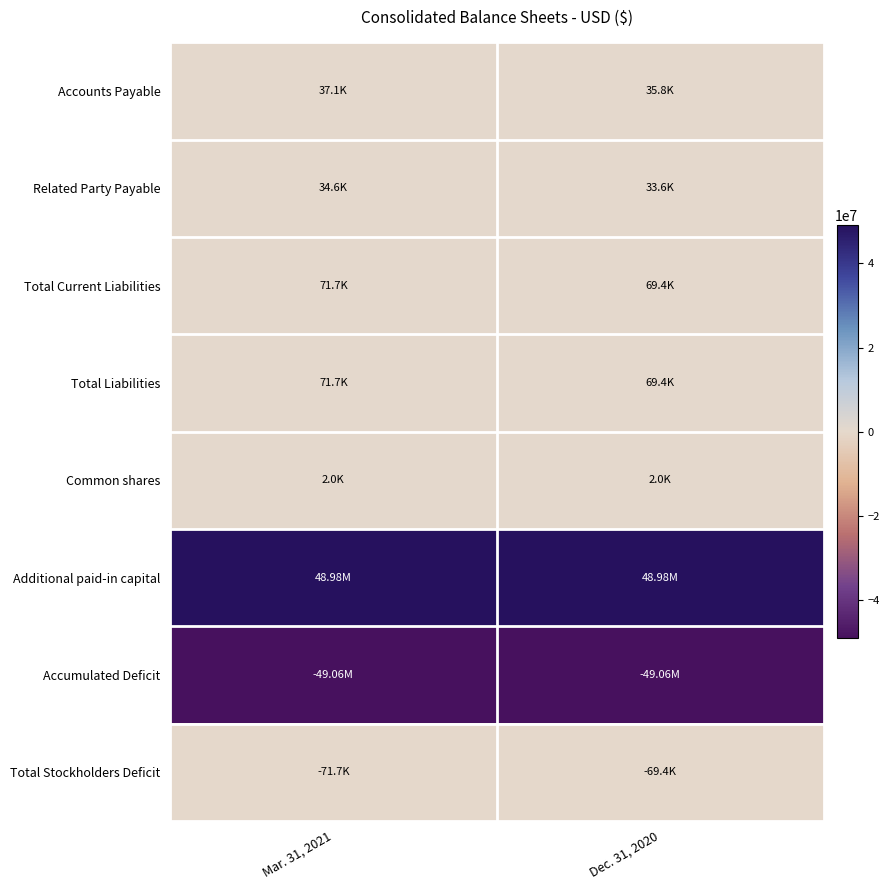

Rank the series at Dec. 31, 2020 from highest to lowest value.

Additional paid-in capital, Total Current Liabilities, Total Liabilities, Accounts Payable, Related Party Payable, Common shares, Total Stockholders Deficit, Accumulated Deficit